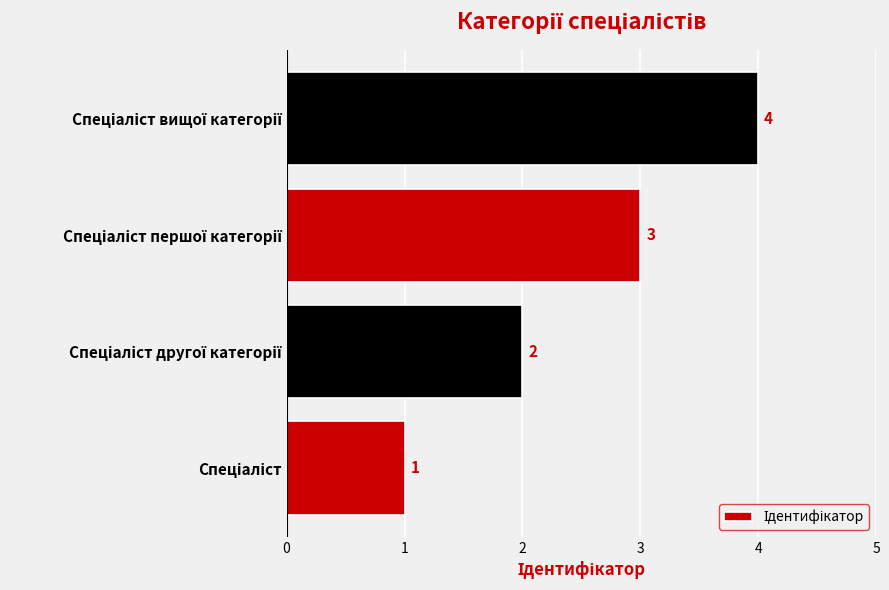

Count the number of categories in the chart.

4